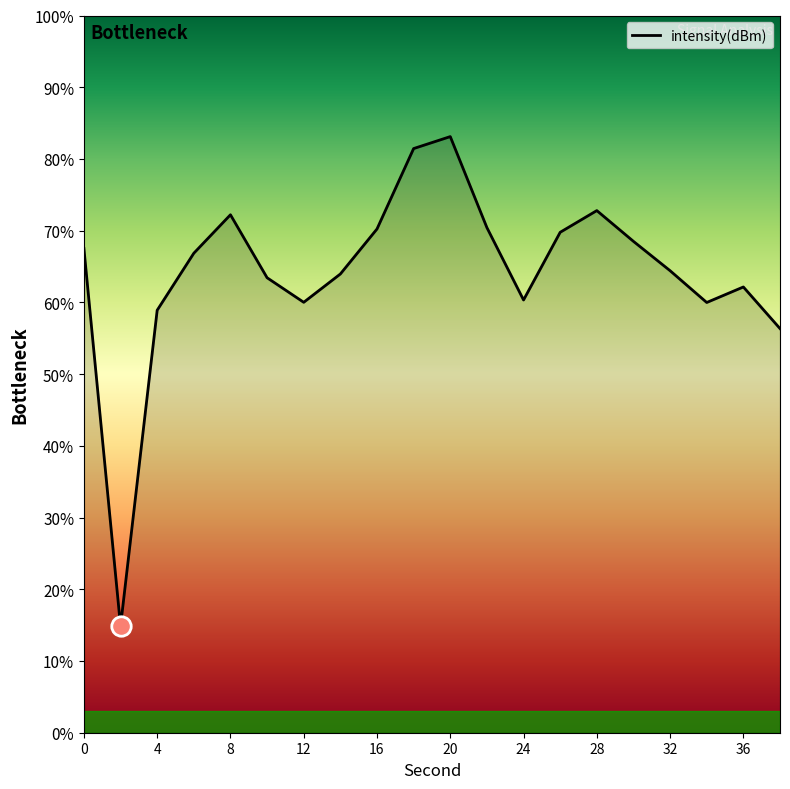

What is the smallest value displayed?

14.9